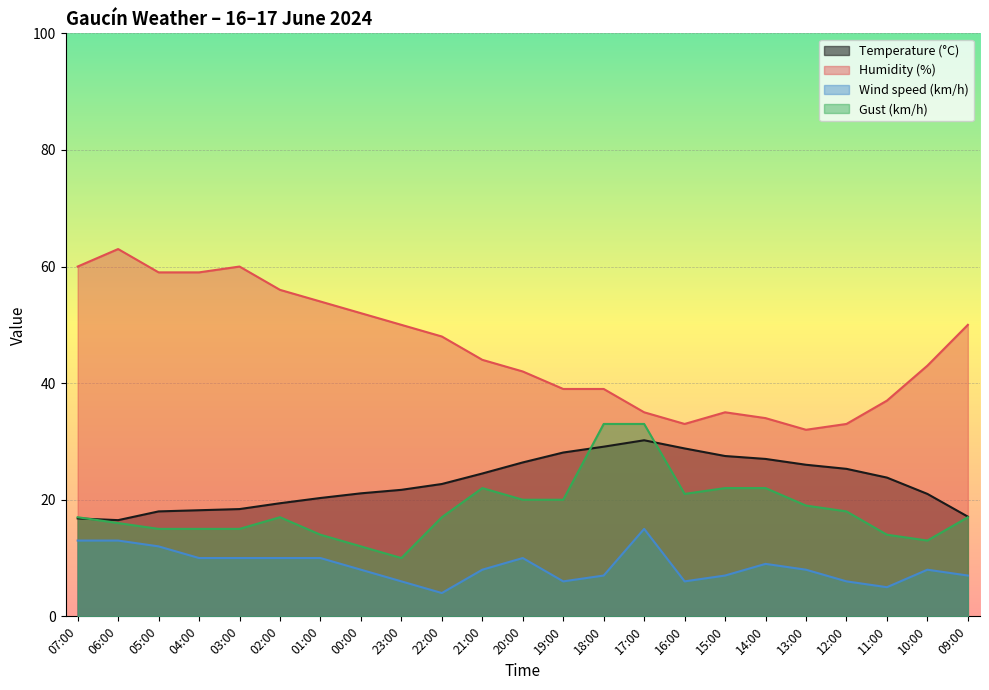

How many lines are shown in the chart?

4